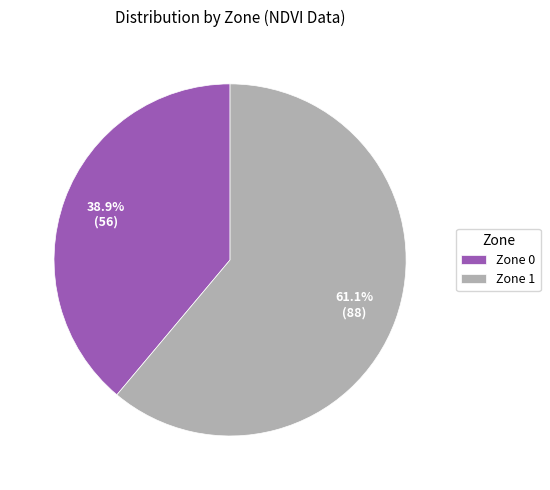

Does Zone 1 account for over 50% of the chart?

Yes